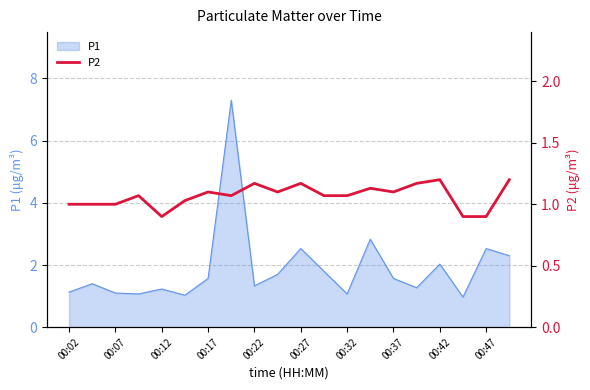

Does the chart display data point markers on the line(s)?

No